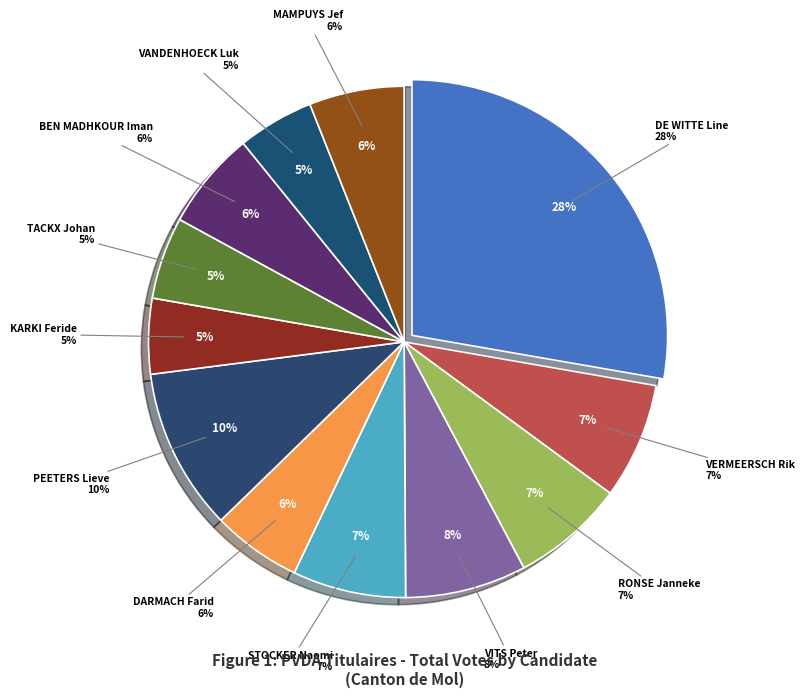

To the nearest percent, what is the average slice percentage?

8%